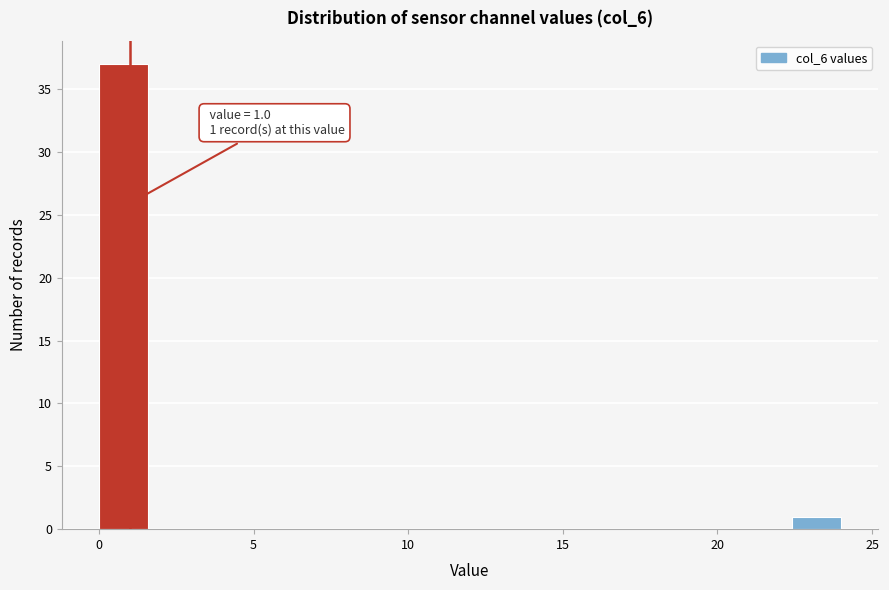

Read against the x-axis, roughly where is the centre of the tallest bar?

1.0